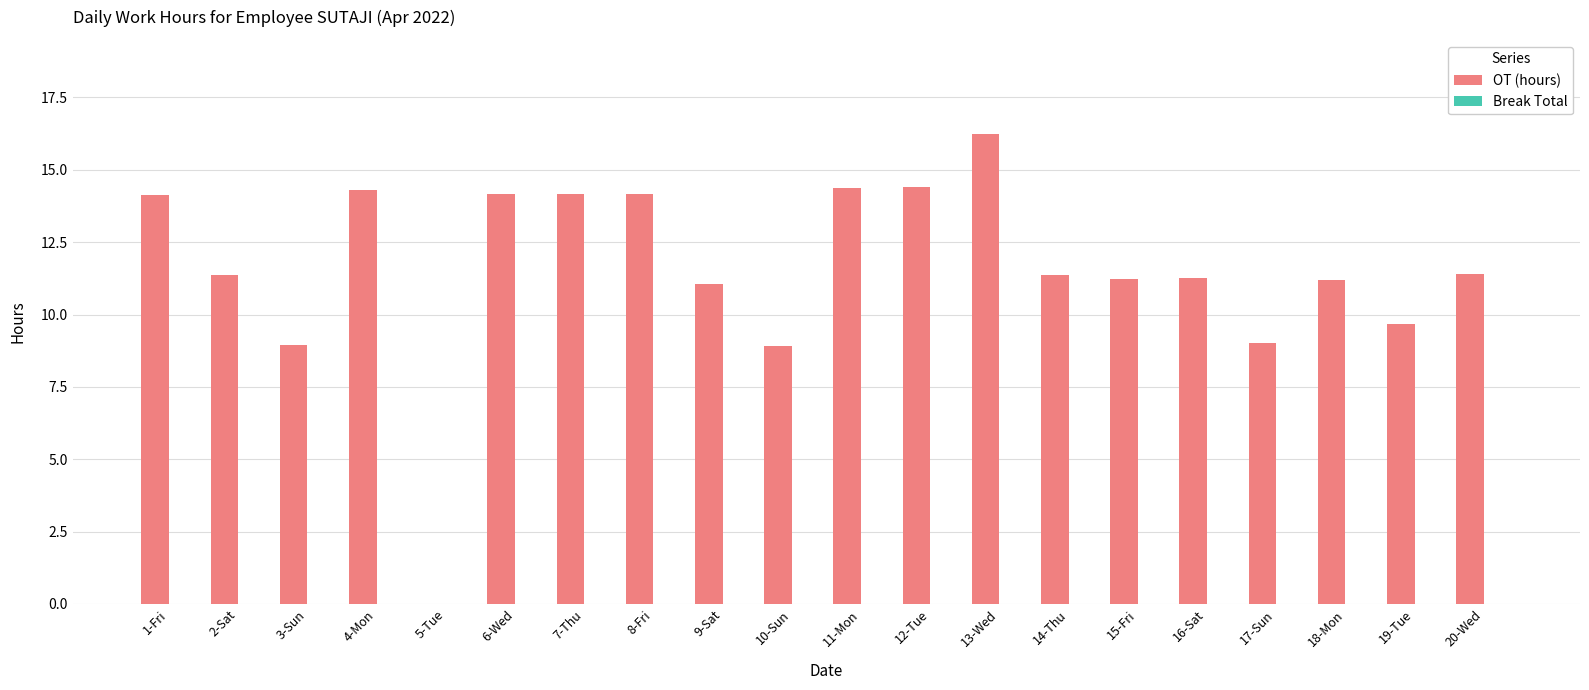

True or false: the data shows 11.3 at 2-Sat.

True